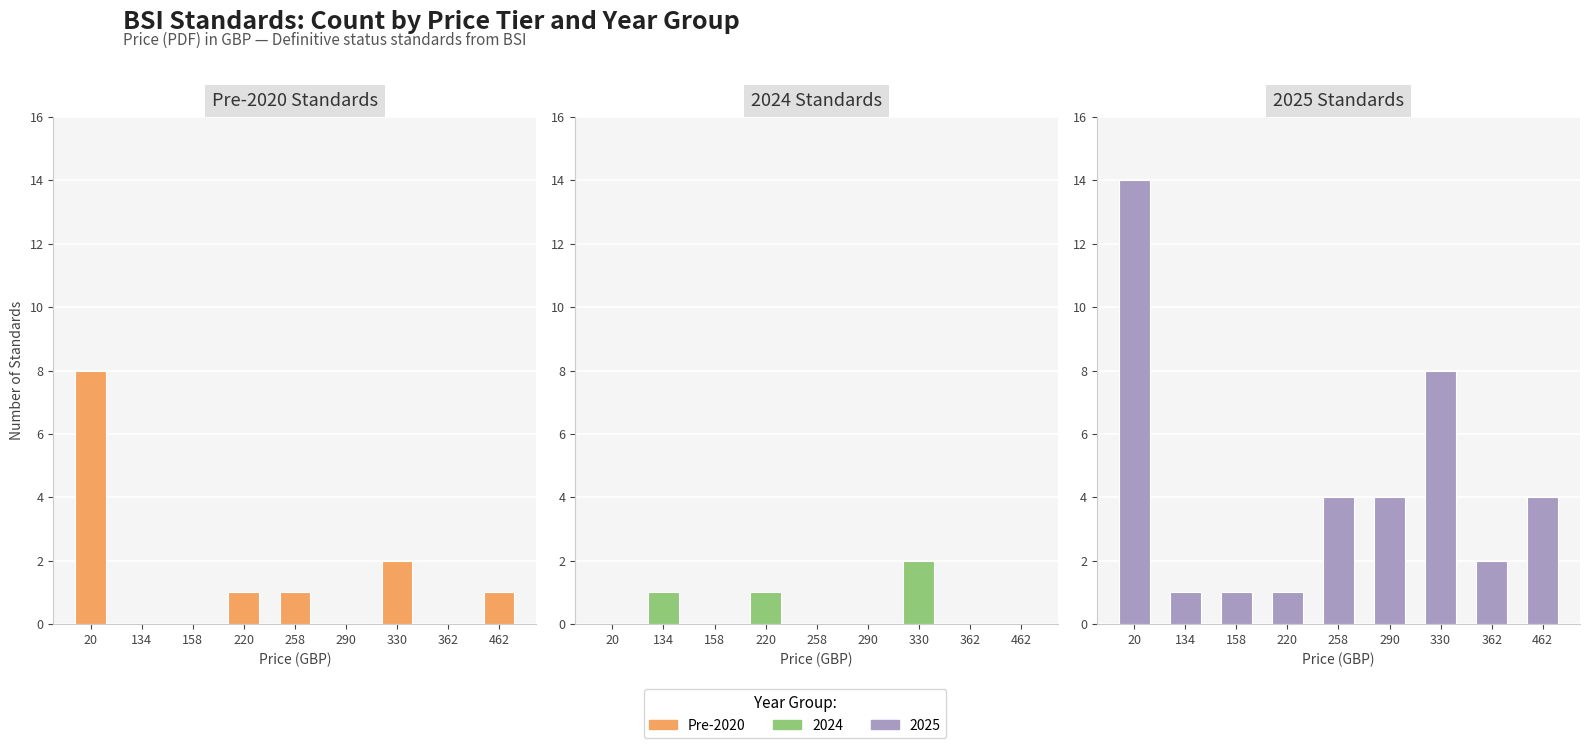

True or false: the data shows 0 at 134.

True